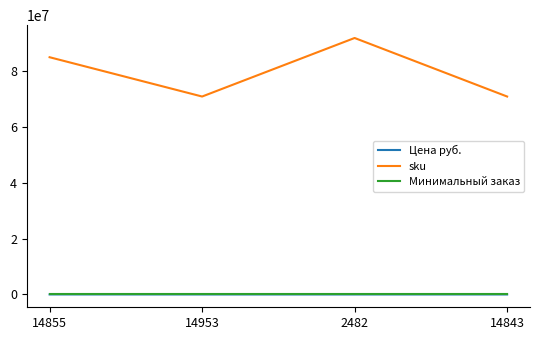

What is the greatest value displayed?

92001267